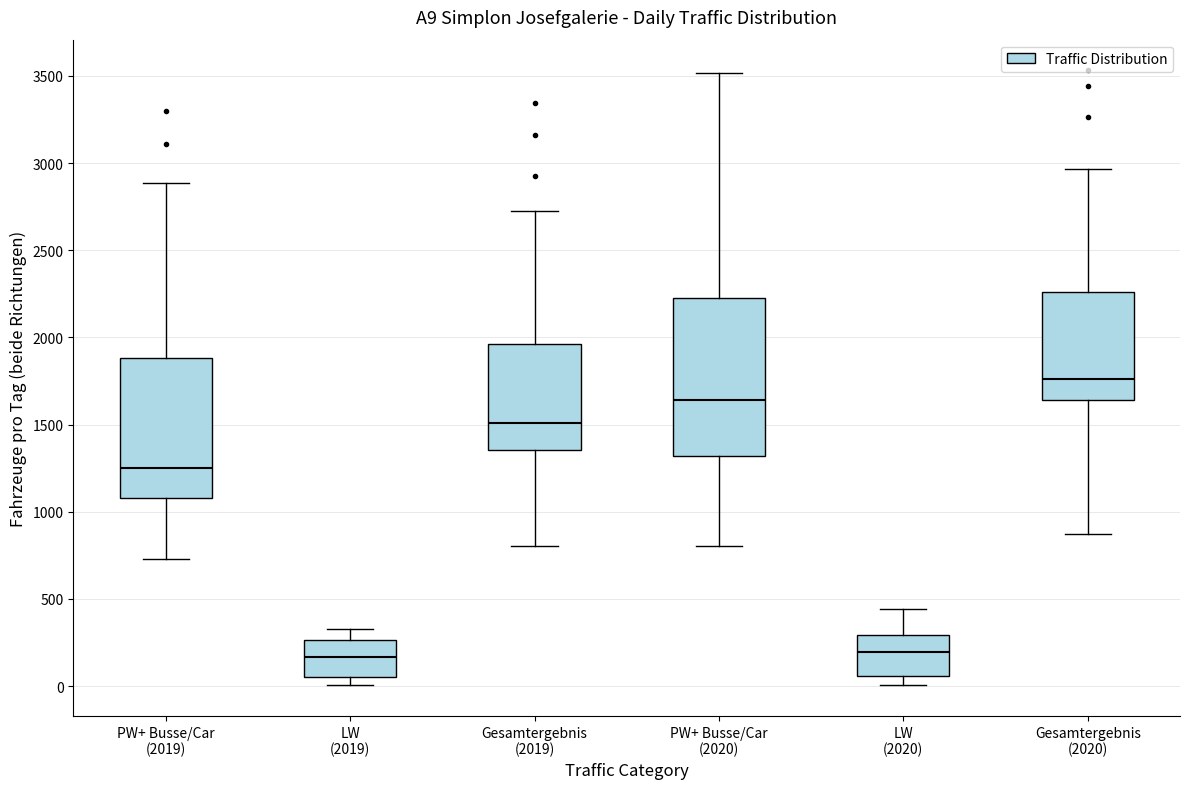

Reading left to right, transcribe this box plot: for each box, give where its median line is, the range the box spans, and where its two whiskers end, as read against the y-axis. The values are not printed on the chart, so give them approximately, as read against the axis.

PW+ Busse/Car (2019): median 1250, box 1100 to 1900, whiskers 750 to 2900
LW (2019): median 150, box 50 to 250, whiskers 0 to 350
Gesamtergebnis (2019): median 1500, box 1350 to 1950, whiskers 800 to 2700
PW+ Busse/Car (2020): median 1650, box 1300 to 2250, whiskers 800 to 3500
LW (2020): median 200, box 50 to 300, whiskers 0 to 450
Gesamtergebnis (2020): median 1750, box 1650 to 2250, whiskers 850 to 2950